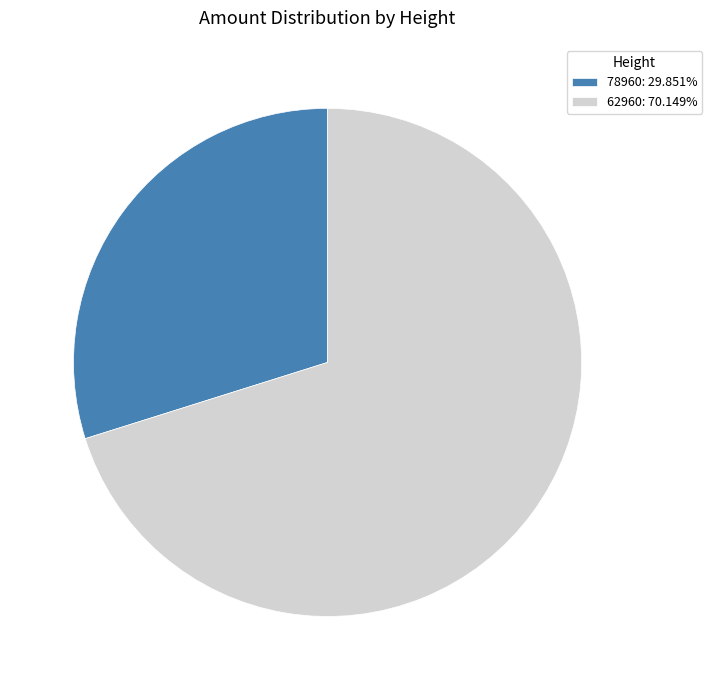

The 62960 slice represents 70% of the pie. True or false?

True